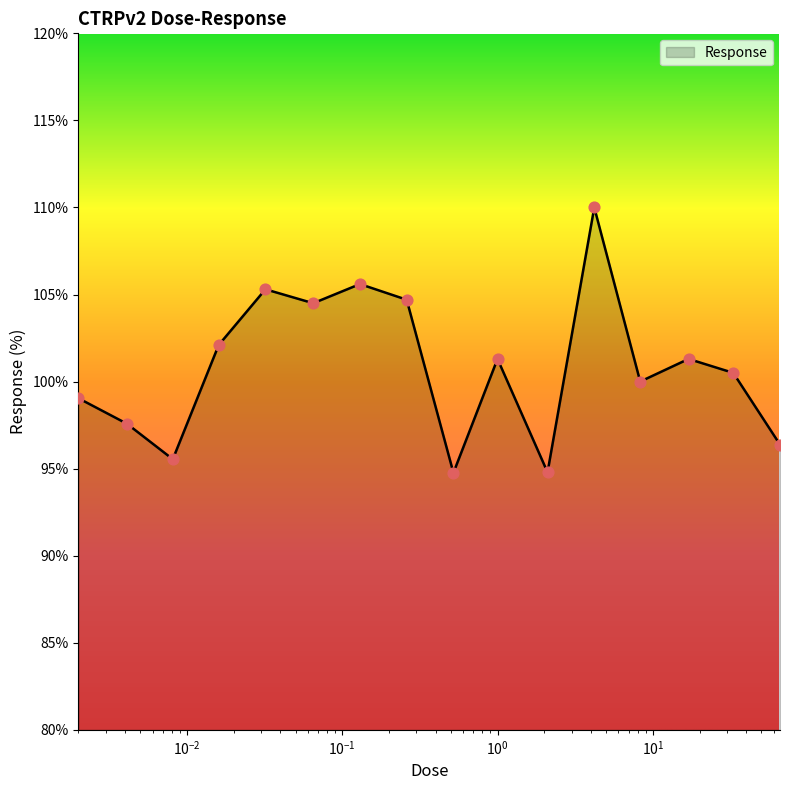

What is the greatest value displayed?

110.0